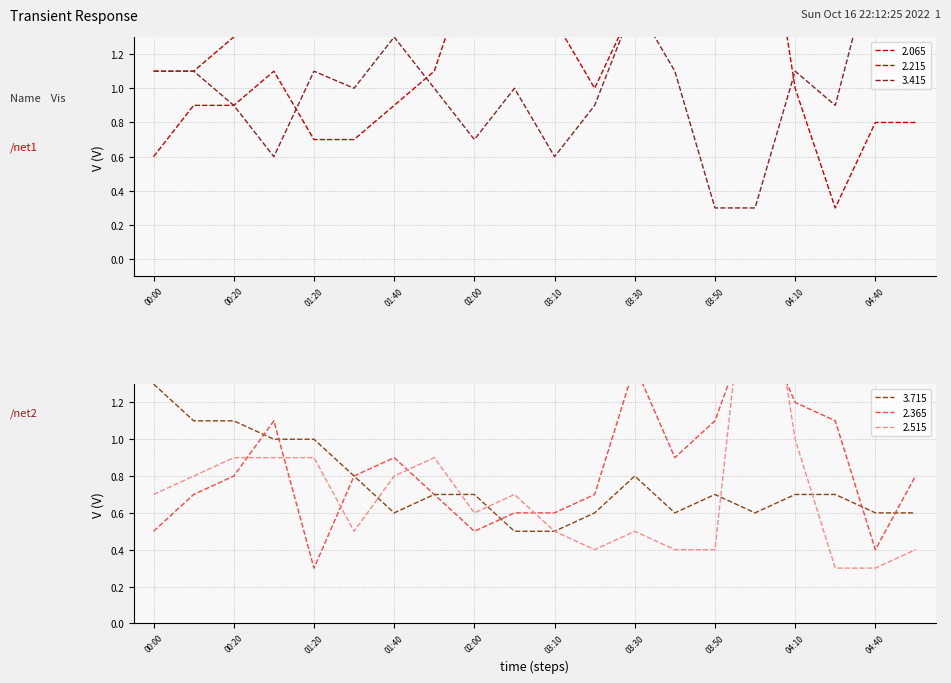

What is the maximum value shown in the chart?

4.8